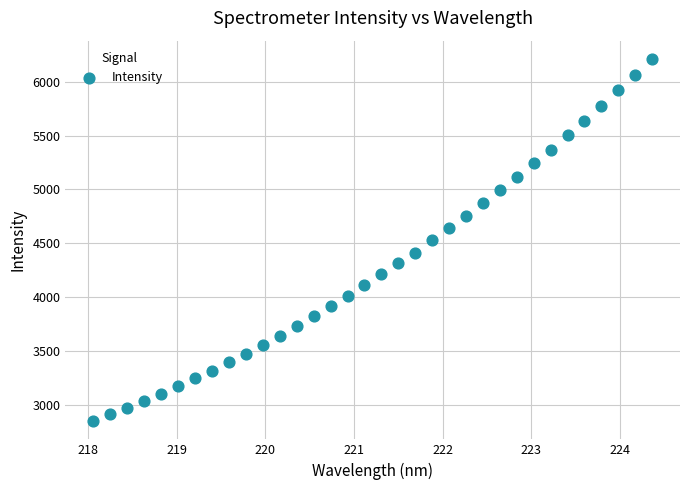

What is the range of X values (max minus min)?

6.3